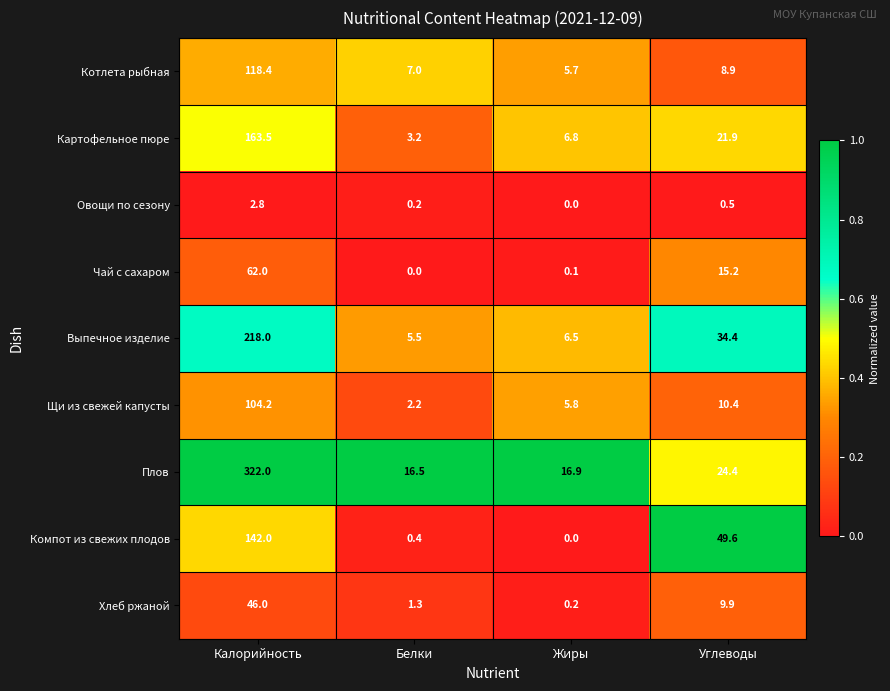

What is the difference between the highest and lowest values at Углеводы?

49.1